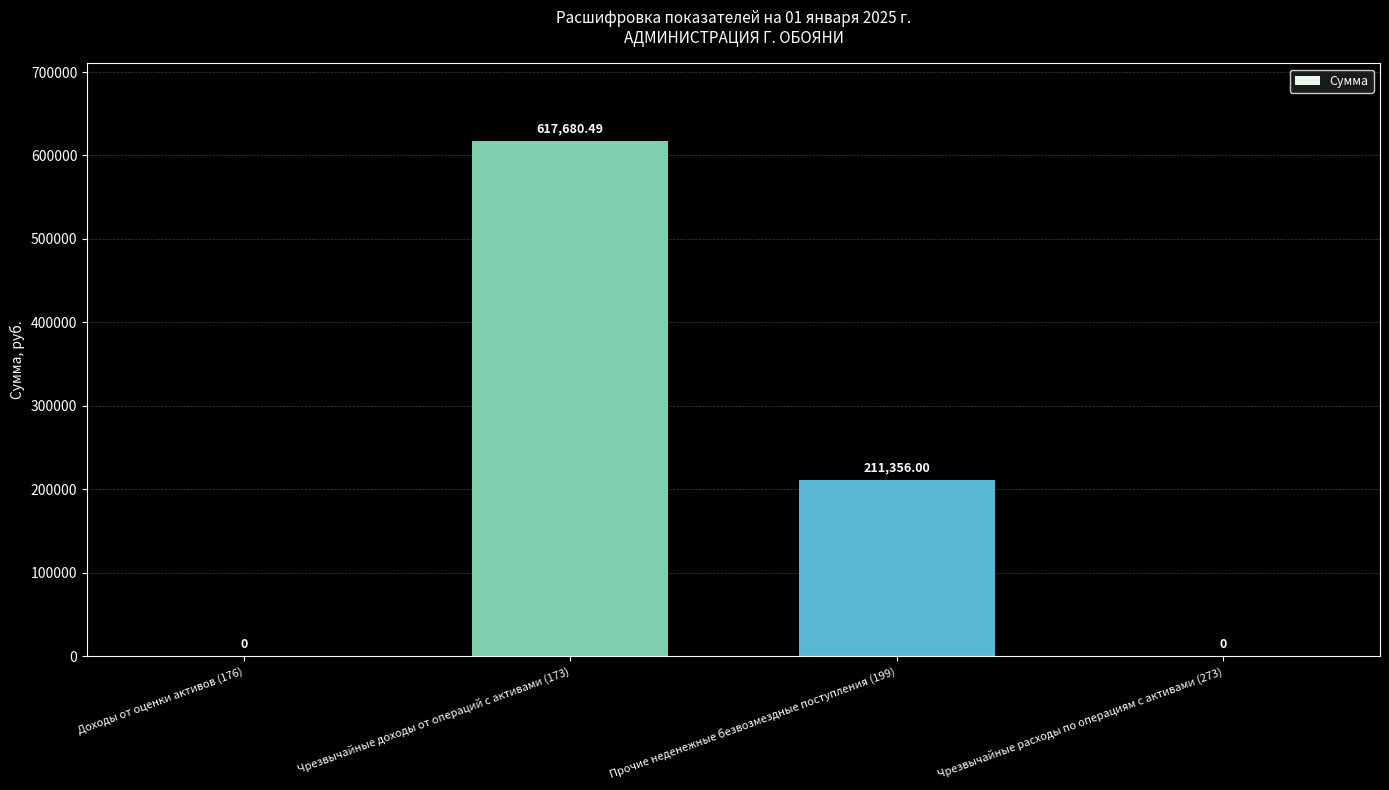

What is the change in value from Прочие неденежные безвозмездные поступления (199) to Чрезвычайные расходы по операциям с активами (273)?

-211356.0